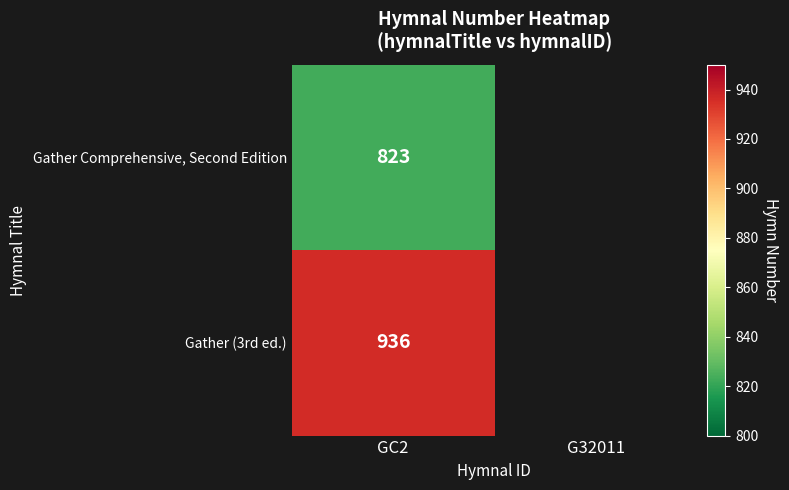

Is it true that Gather (3rd ed.) equals 1481 at GC2?

False